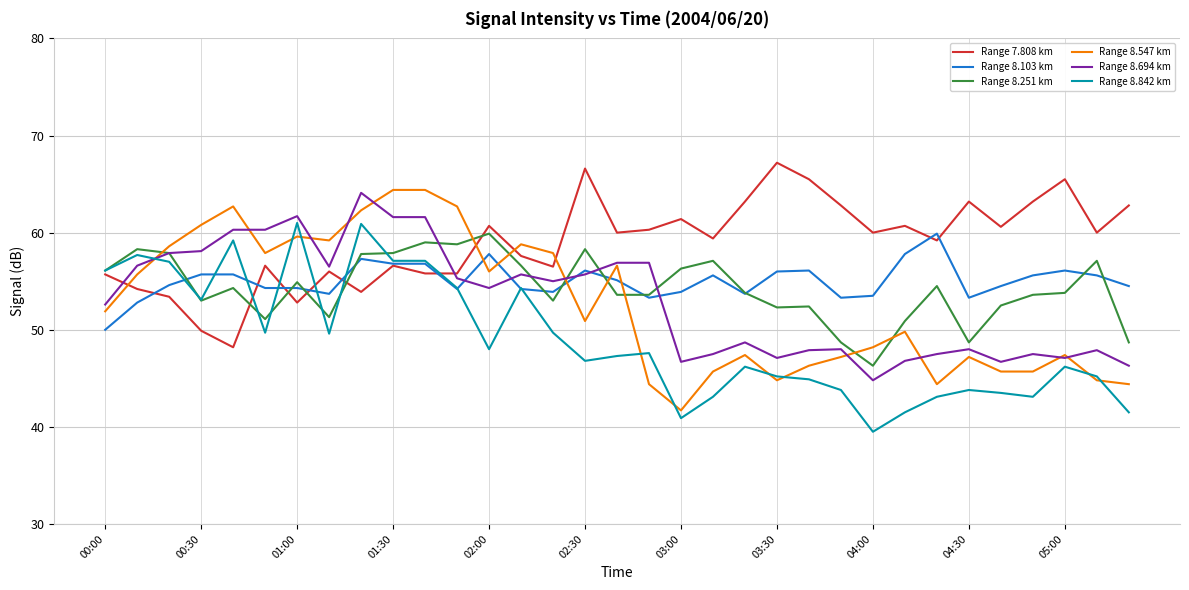

After their last crossing, which series has the higher values: Range 8.103 km or Range 8.547 km?

Range 8.103 km